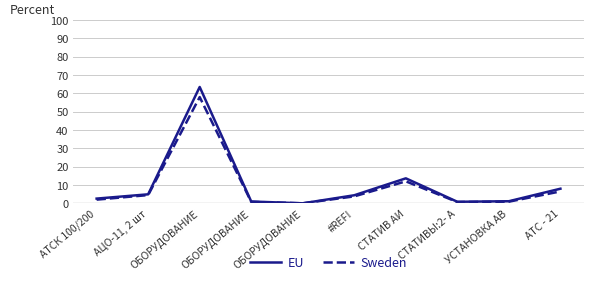

What is the difference between the maximum and minimum values in the EU series?

63.5